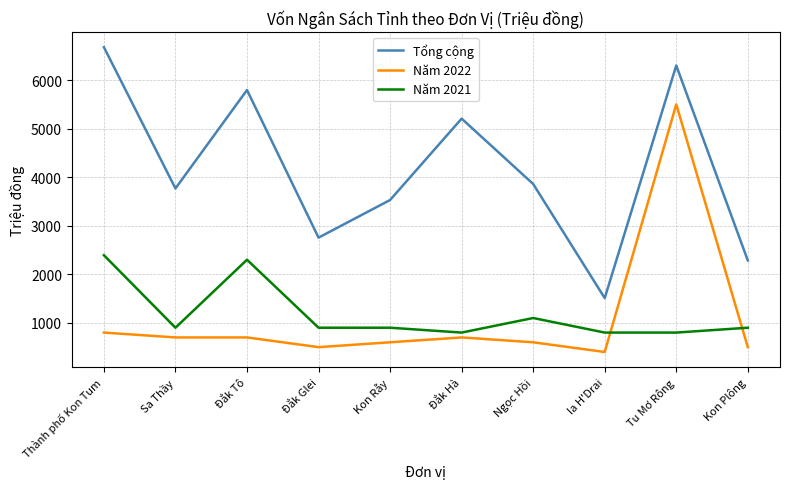

What is the sum of all Năm 2021 values?

11793